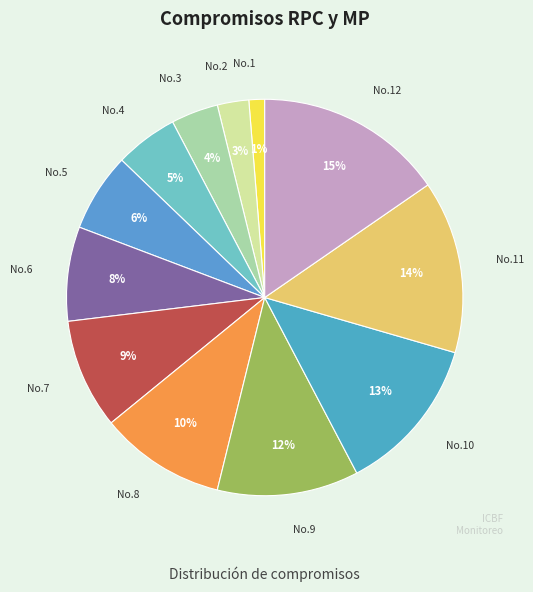

How many slices are in this pie chart?

12